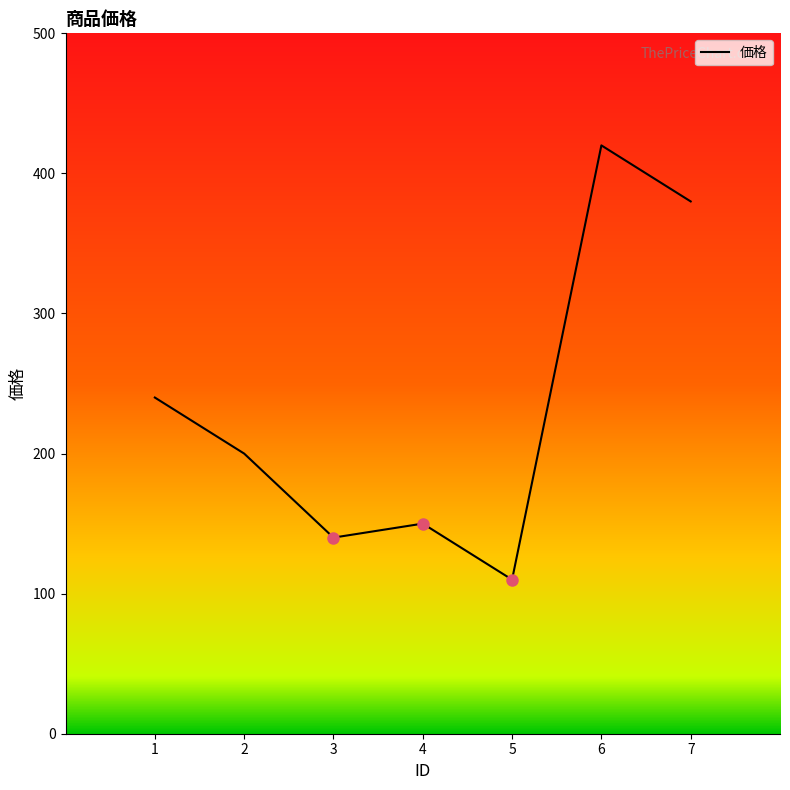

Does the chart display data point markers on the line(s)?

No